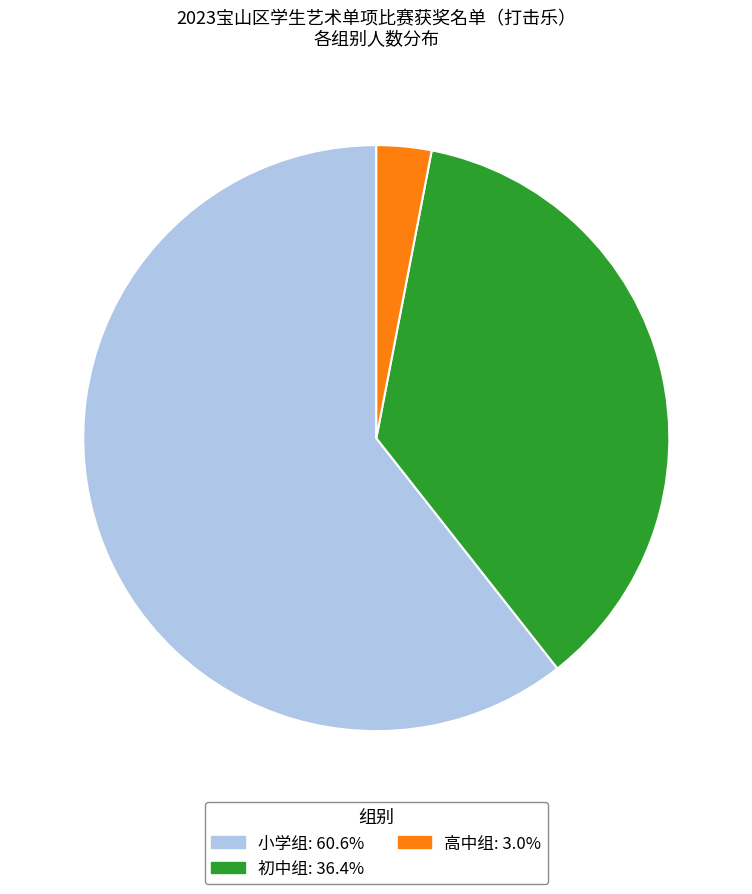

Which category has the smallest portion of the pie?

高中组